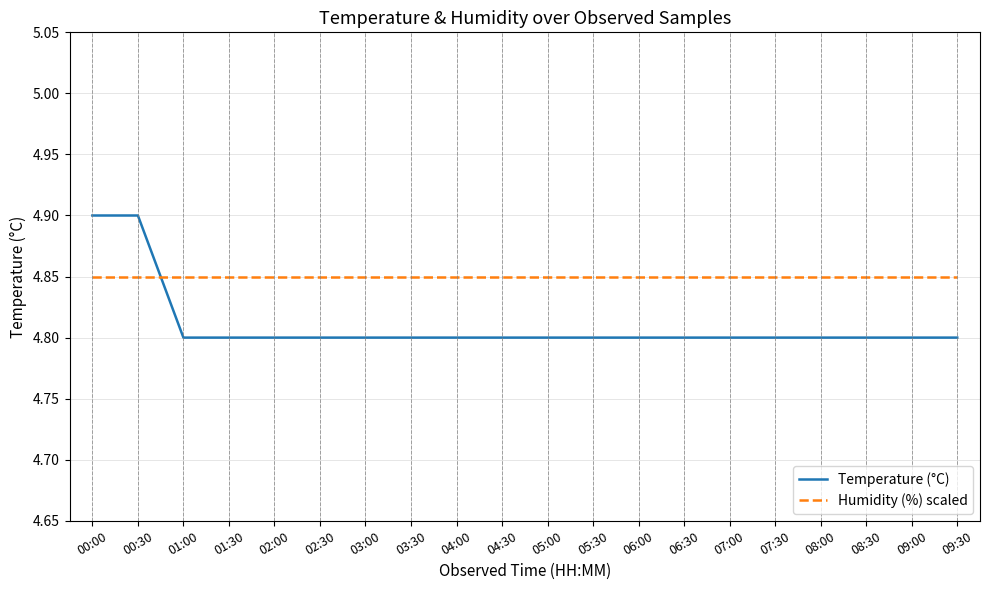

What are all the series names shown in the legend?

Temperature (°C), Humidity (%) scaled